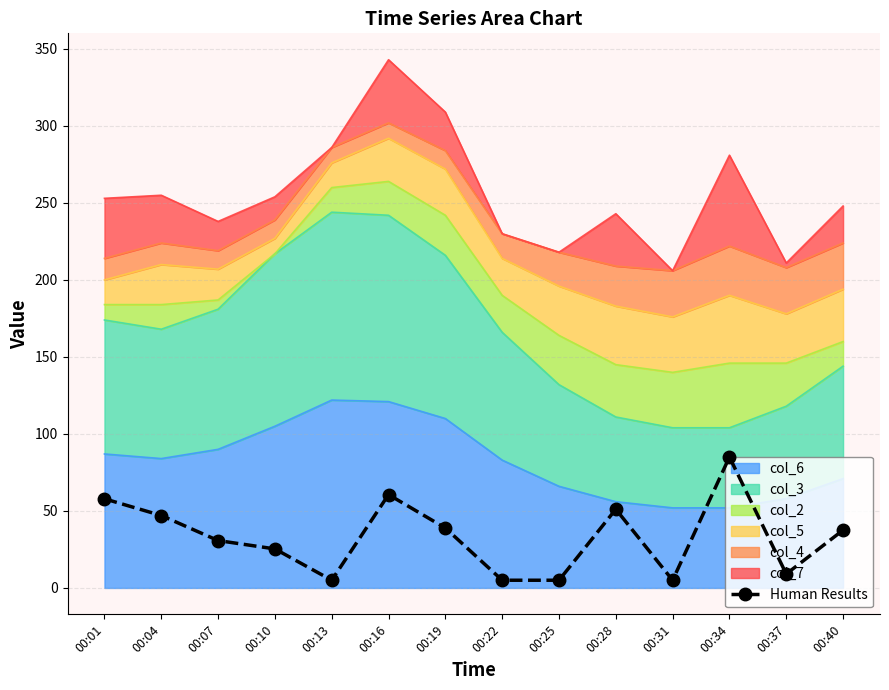

The chart shows a value of 5.0 at 00:31. True or false?

True